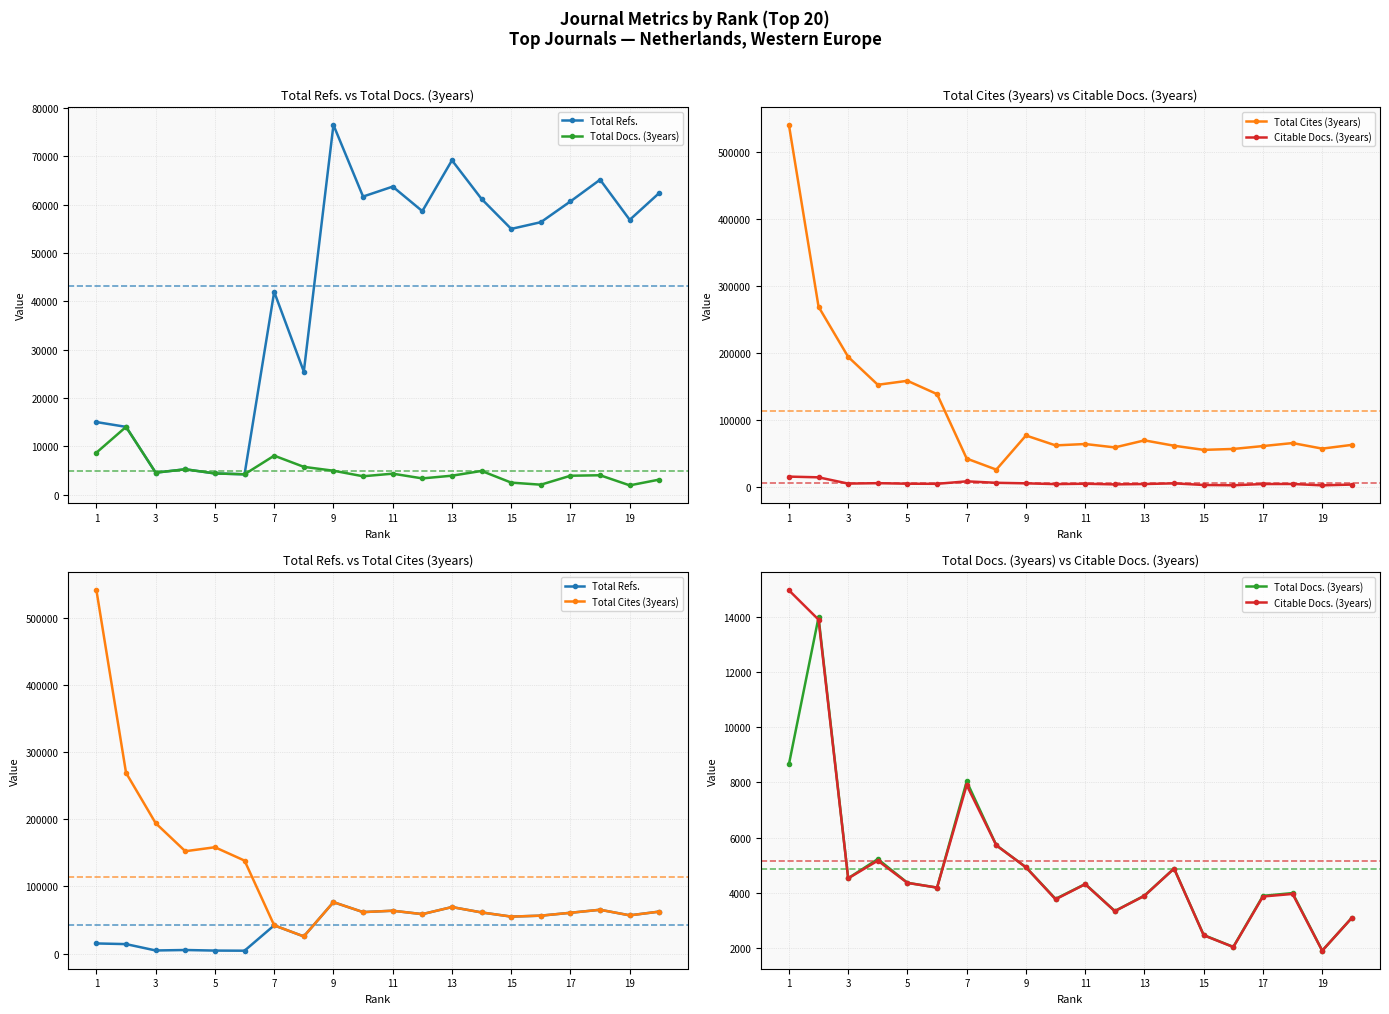

What is the difference between the maximum and minimum values in the Total Refs. series?

72300